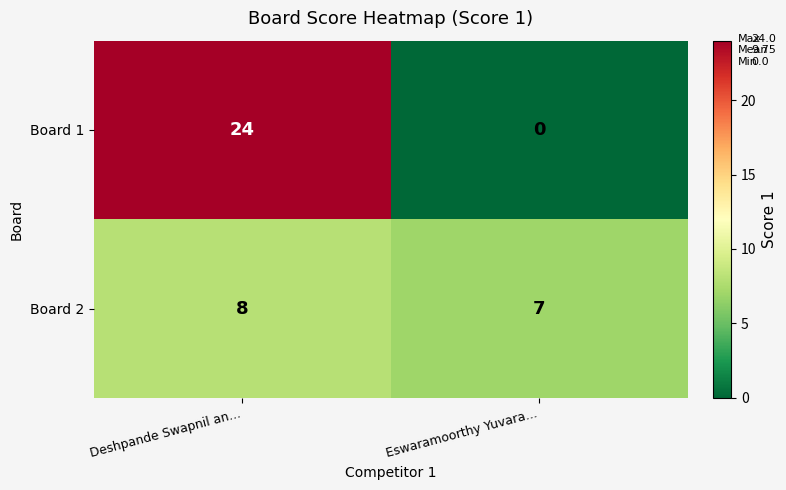

Rank the series by their average value, from highest to lowest.

Board 1, Board 2